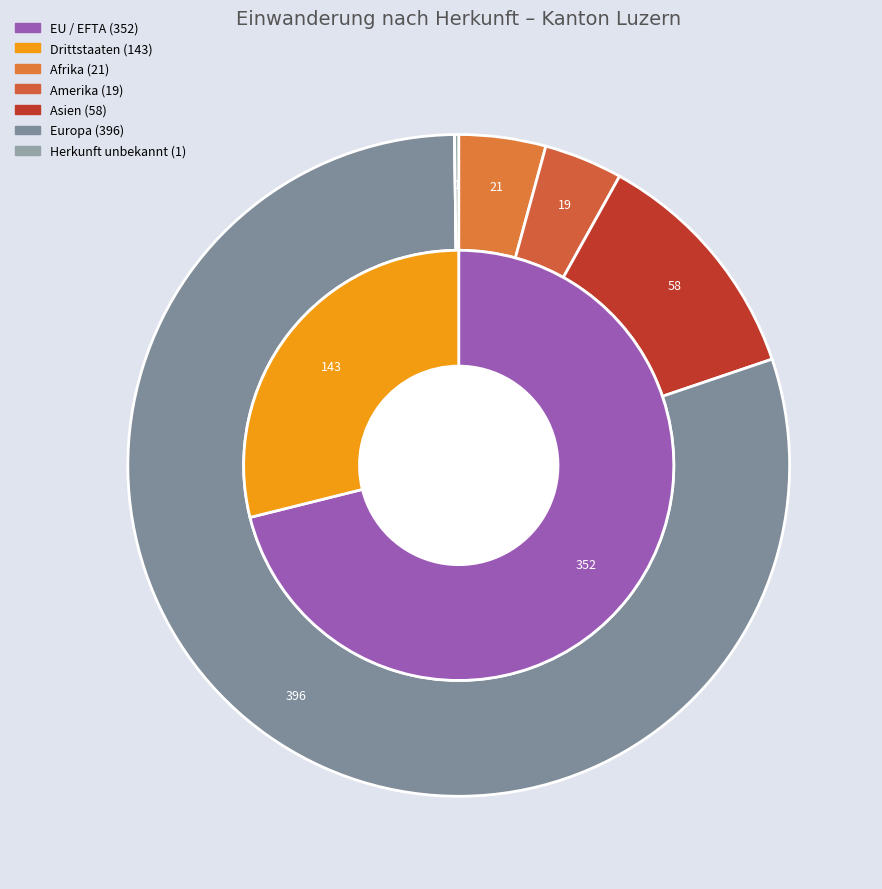

Count the number of slices in the pie.

6